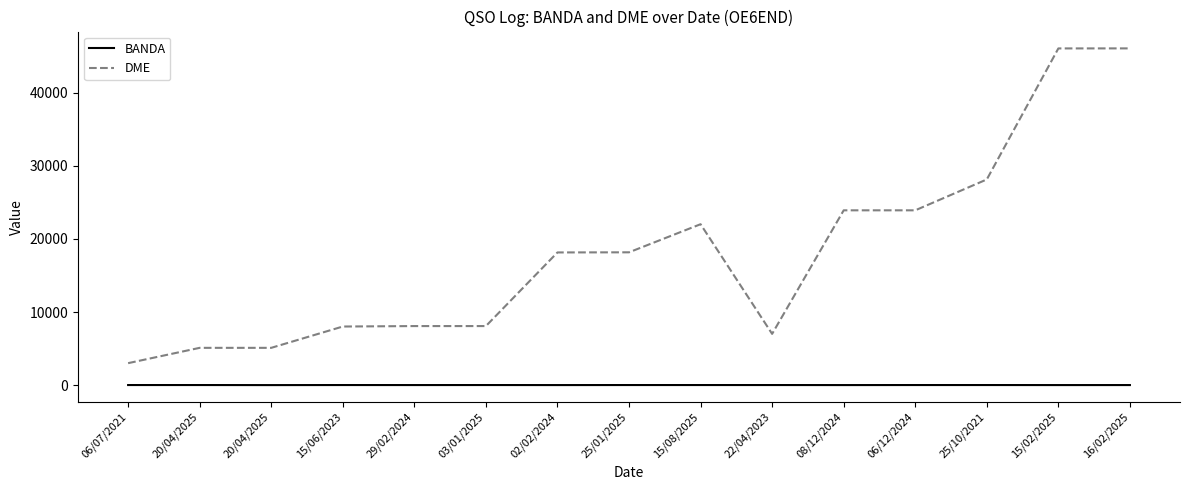

Reading left to right, what are all the values shown in this chart?

BANDA: 06/07/2021=20	20/04/2025=20	20/04/2025=12	15/06/2023=20	29/02/2024=17	03/01/2025=20	02/02/2024=15	25/01/2025=20	15/08/2025=20	22/04/2023=20	08/12/2024=15	06/12/2024=20	25/10/2021=20	15/02/2025=15	16/02/2025=17
DME: 06/07/2021=3011	20/04/2025=5105	20/04/2025=5105	15/06/2023=8019	29/02/2024=8081	03/01/2025=8081	02/02/2024=18146	25/01/2025=18164	15/08/2025=22006	22/04/2023=7014	08/12/2024=23904	06/12/2024=23904	25/10/2021=28125	15/02/2025=46036	16/02/2025=46041